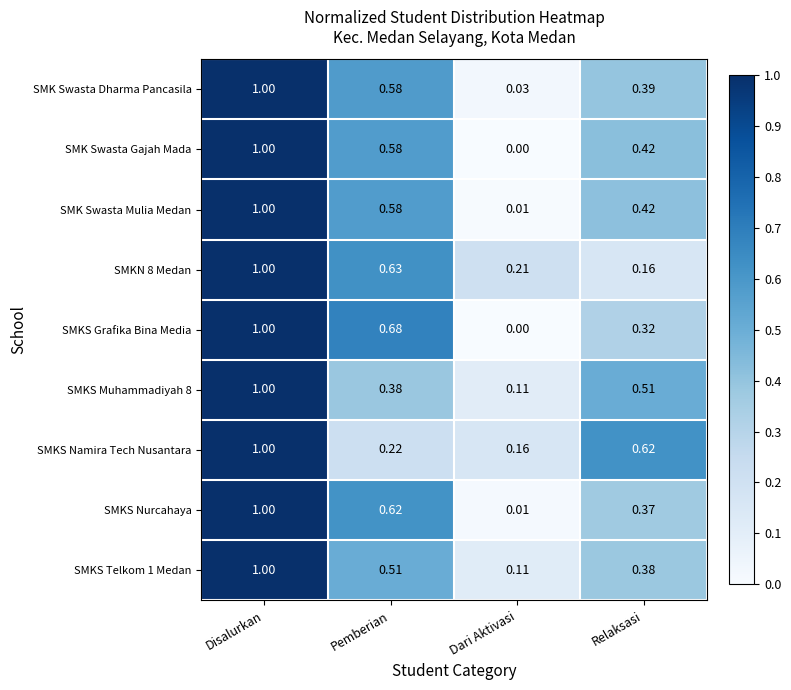

At how many categories does at least one series exceed 0?

4